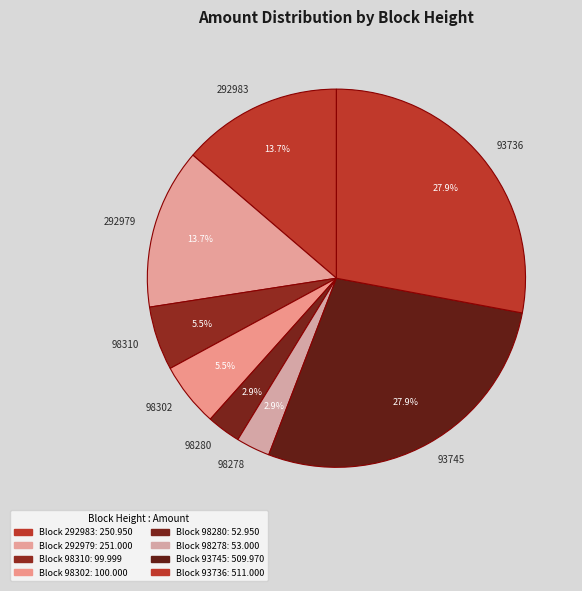

Between 93736 and 98280, which is larger?

93736